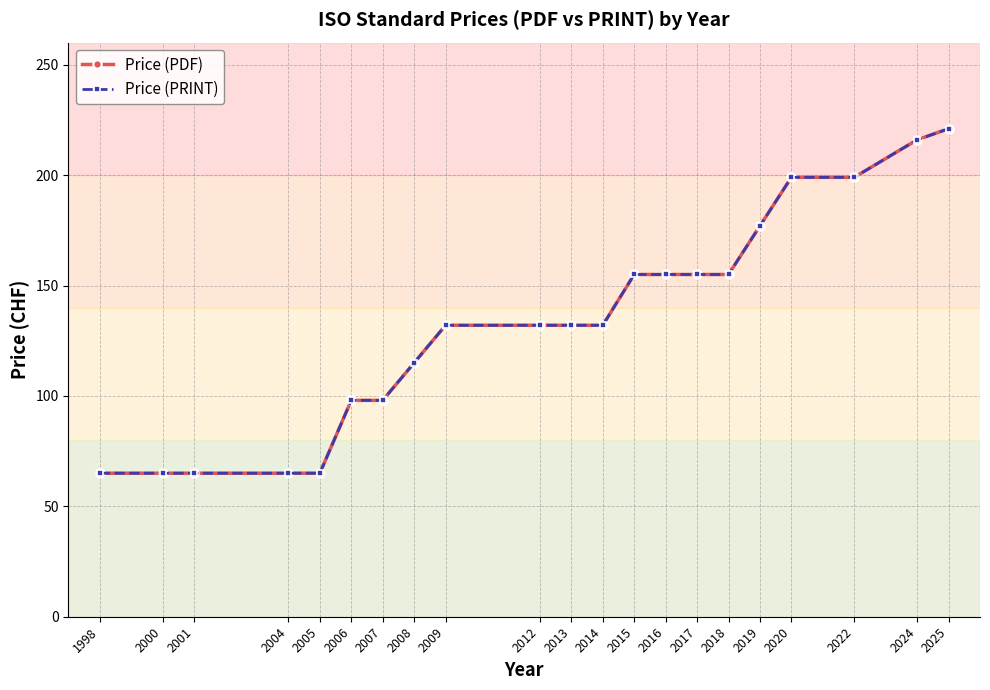

At how many categories does at least one series exceed 133?

9